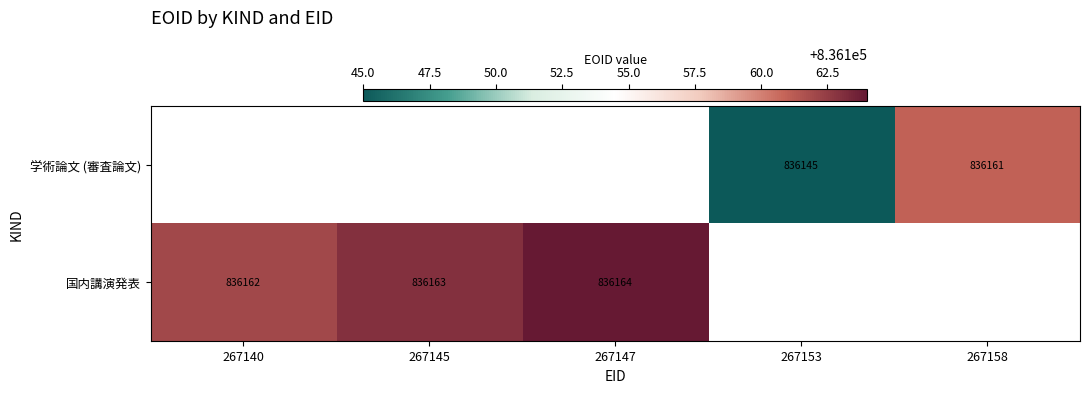

The 国内講演発表 series shows 836163 at 267145. True or false?

True